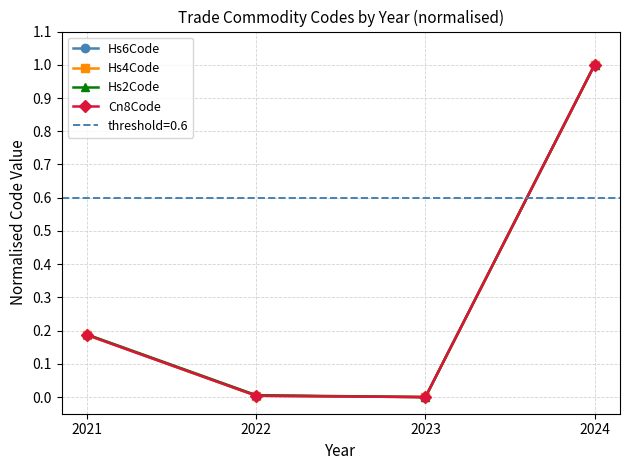

Which series has the largest total across all categories?

Hs2Code